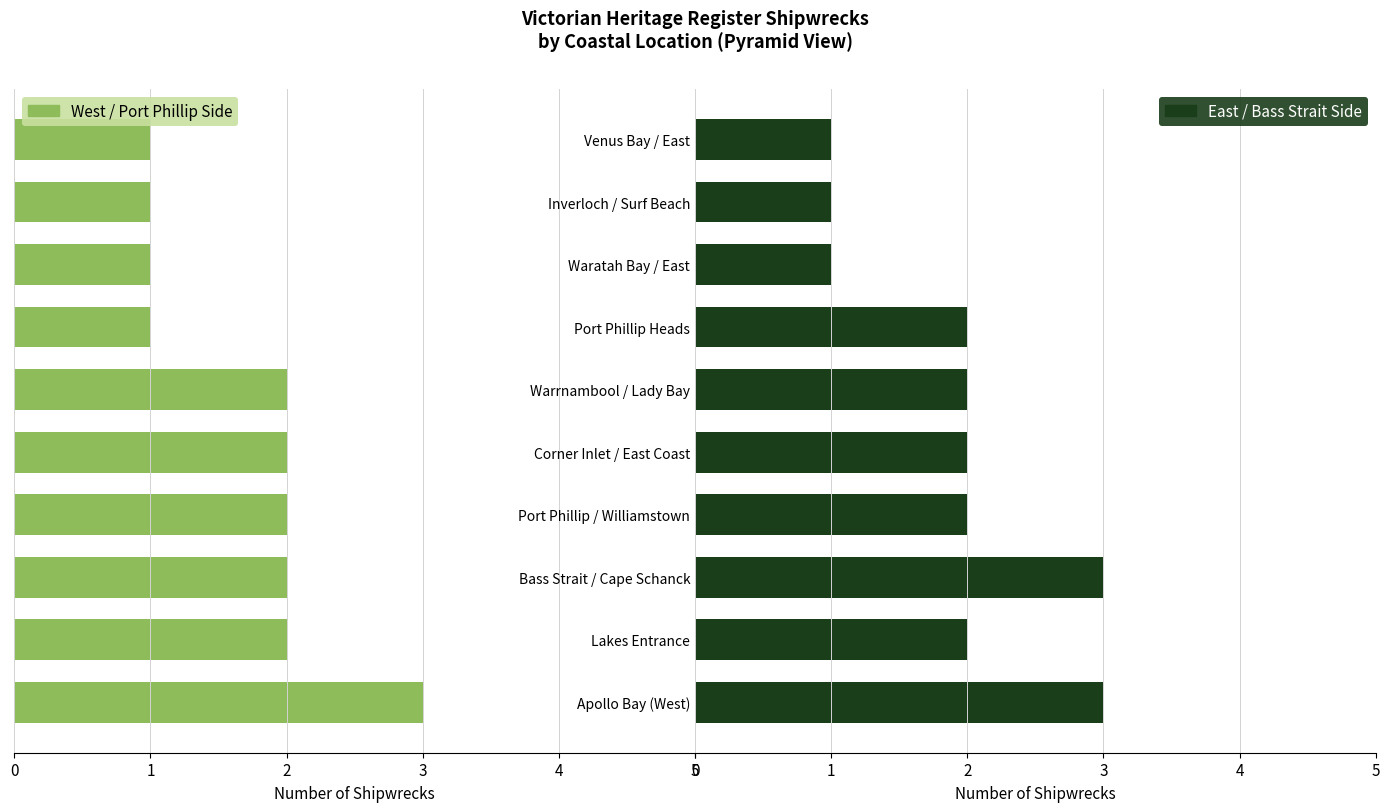

Which series has the widest spread of values?

West / Port Phillip